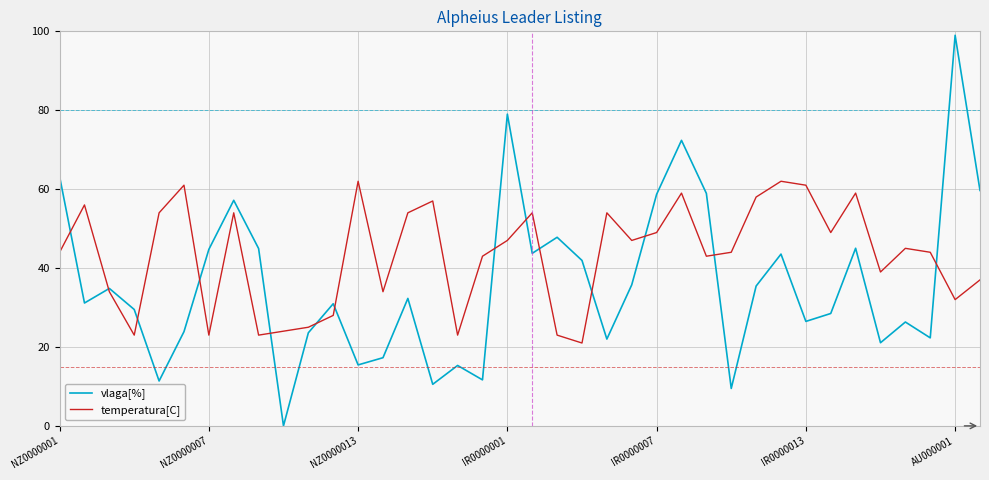

Which series has the largest total across all categories?

temperatura[C]